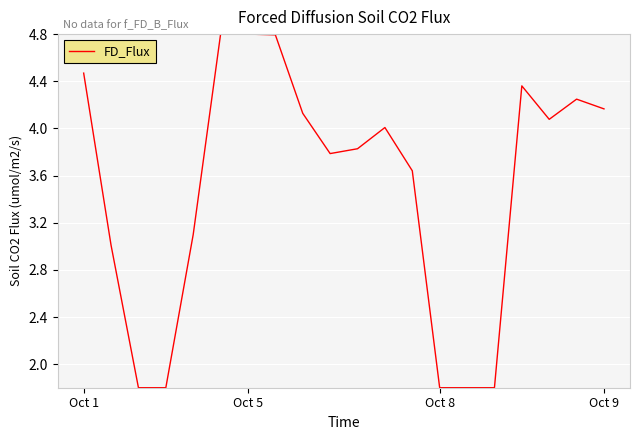

What is the difference between the maximum and minimum values?

3.0